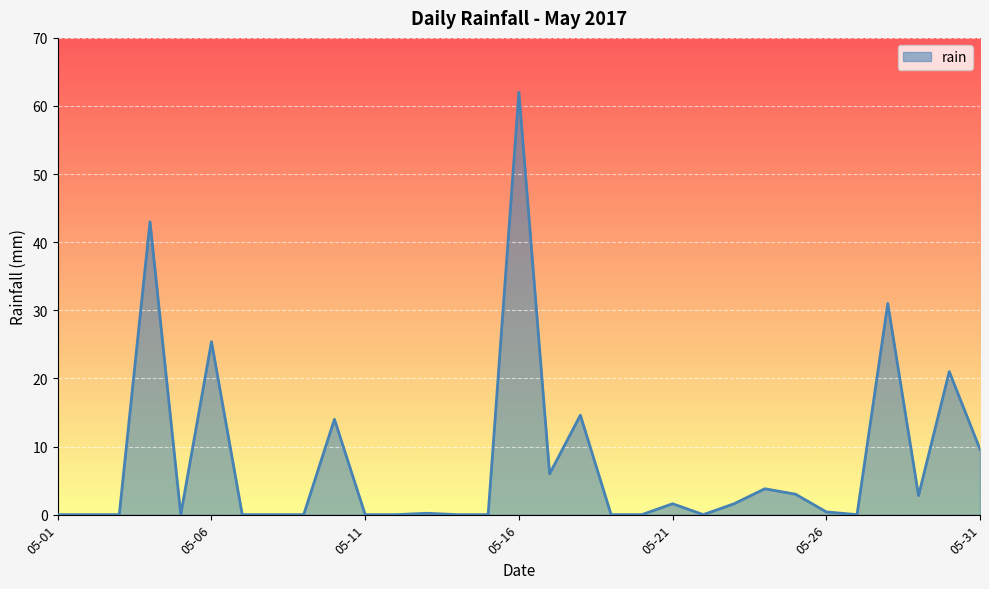

What is the maximum value shown in the chart?

62.0